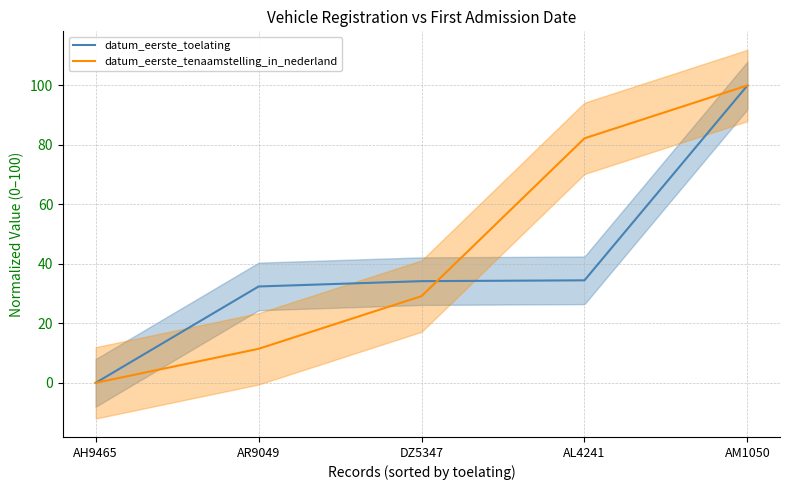

At which label does datum_eerste_tenaamstelling_in_nederland first exceed 29?

DZ5347